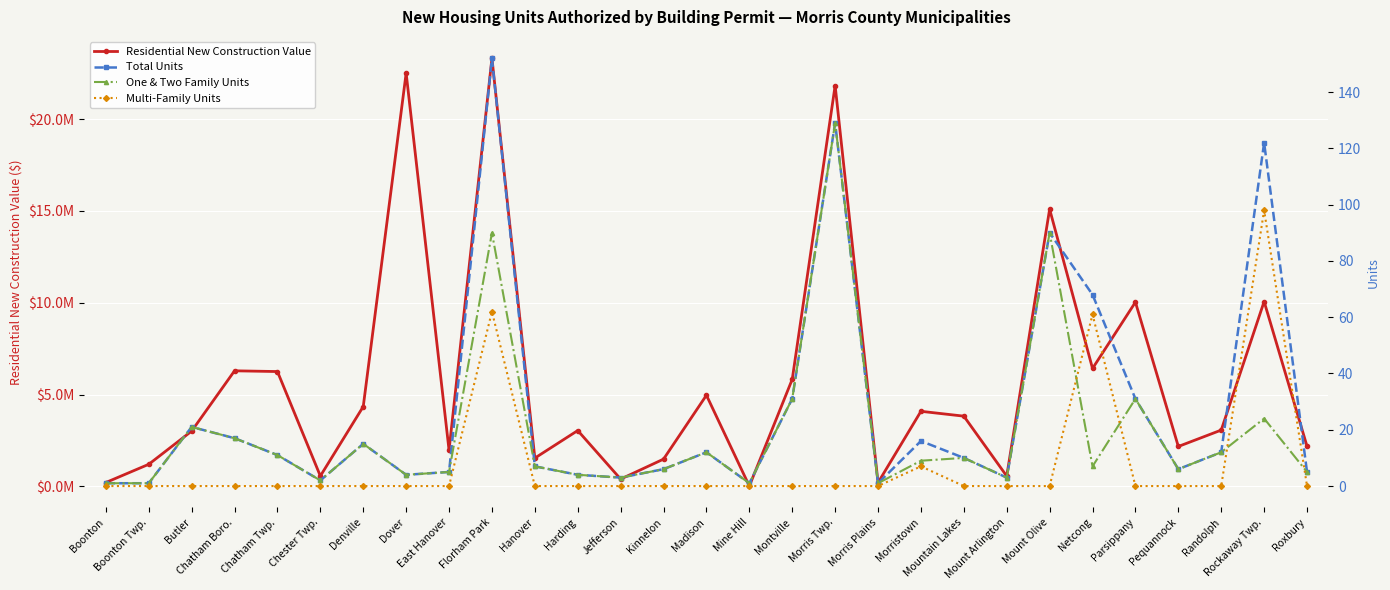

True or false: One & Two Family Units and Residential New Construction Value intersect in this chart.

False